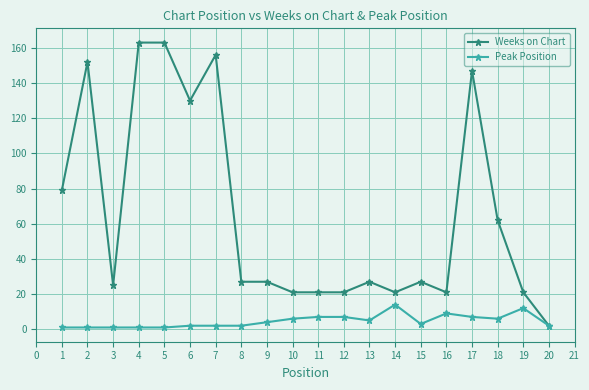

Is this an area chart (filled region under the line)?

No